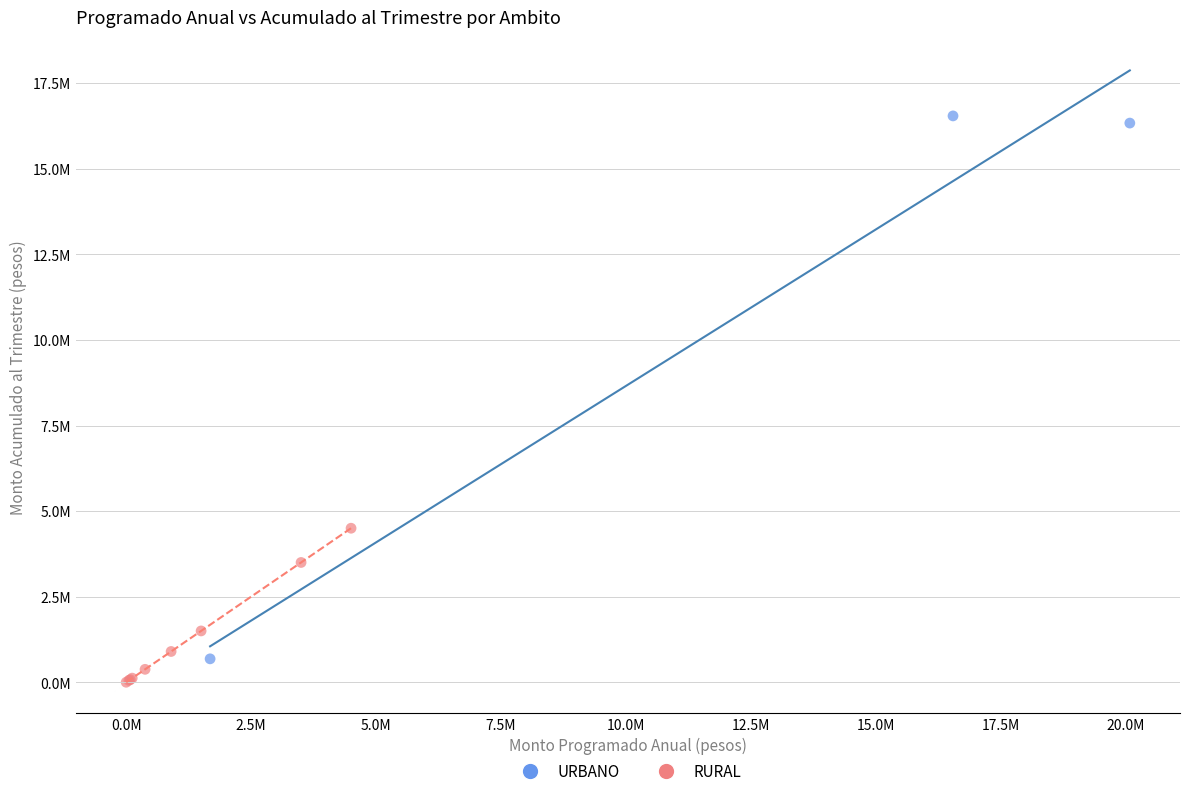

Which series has the widest spread of Y values?

URBANO